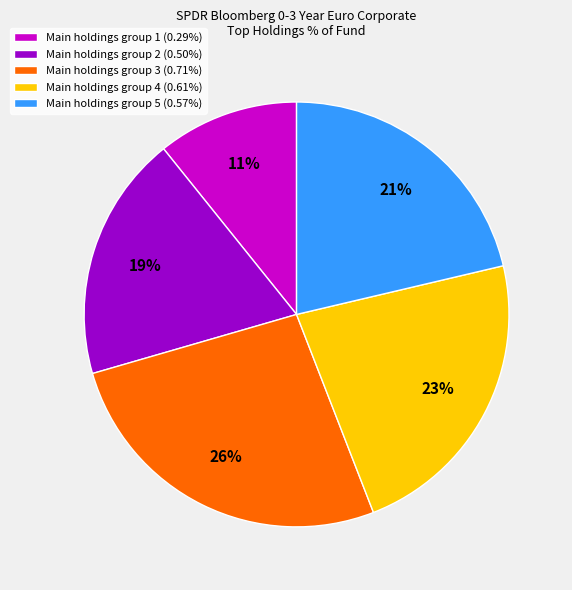

Is the sum of Main holdings group 4 (0.61%) and Main holdings group 3 (0.71%) greater than half?

No